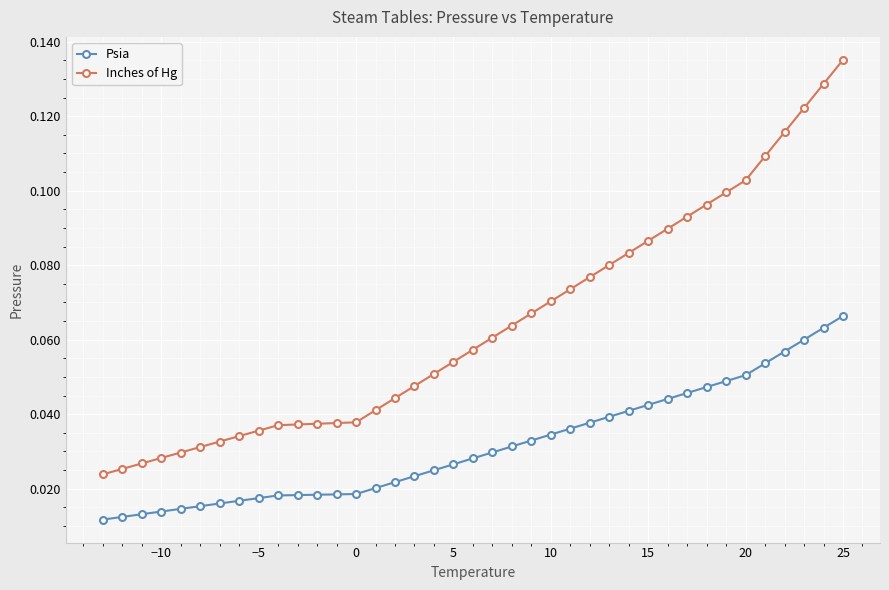

How many Inches of Hg values are between 0 and 1?

39